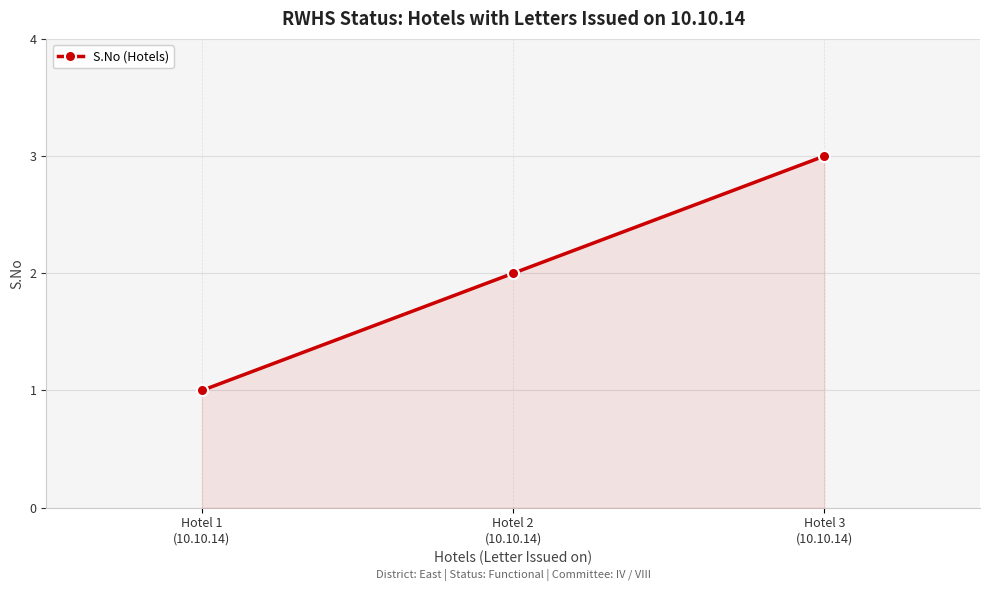

What is the value of the 2nd point from the left?

2